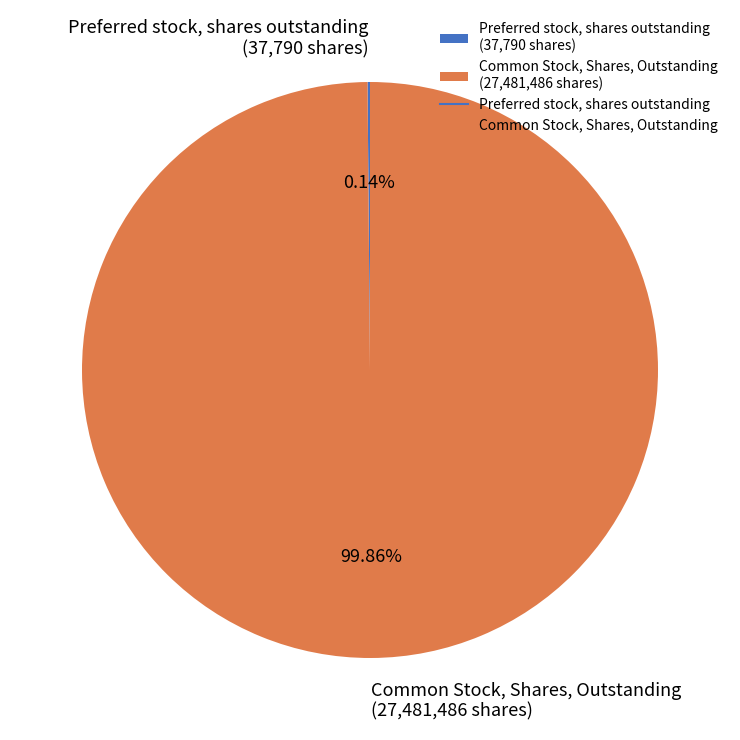

Is there any slice that represents more than half of the pie?

Yes